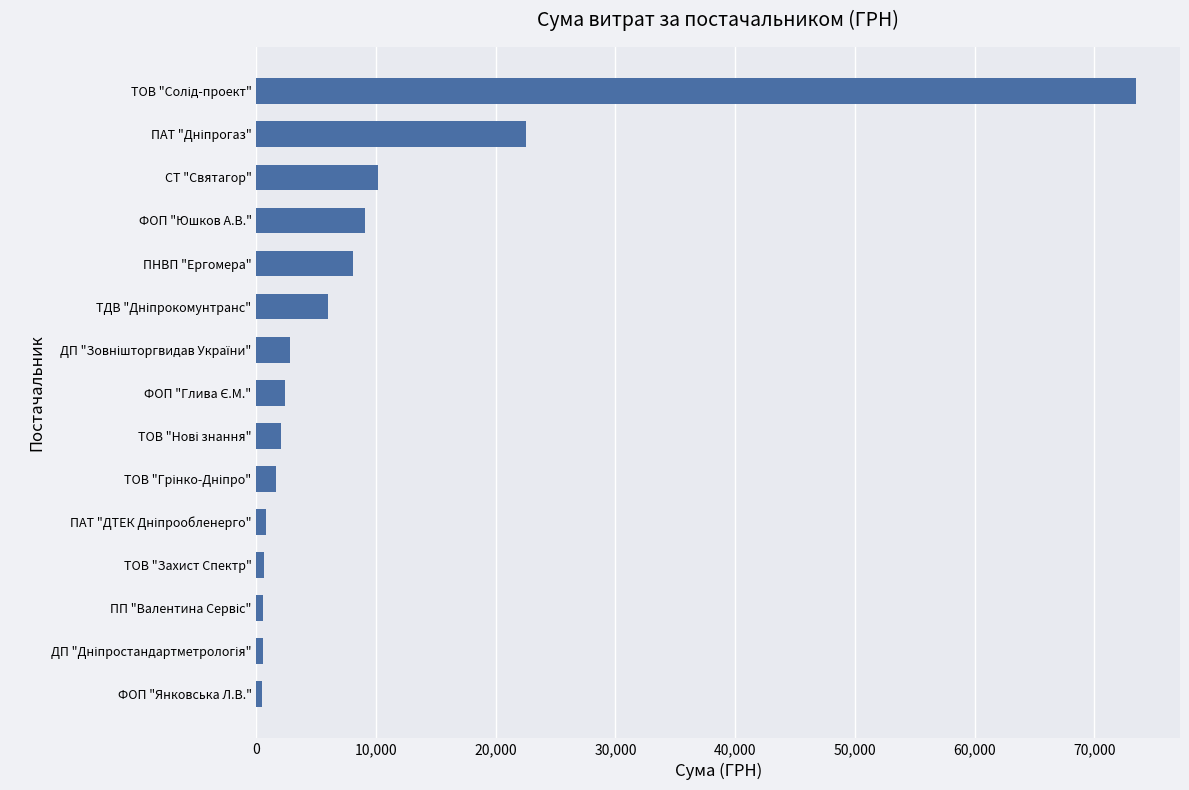

The value at ПНВП "Ергомера" is 8110.9. True or false?

True